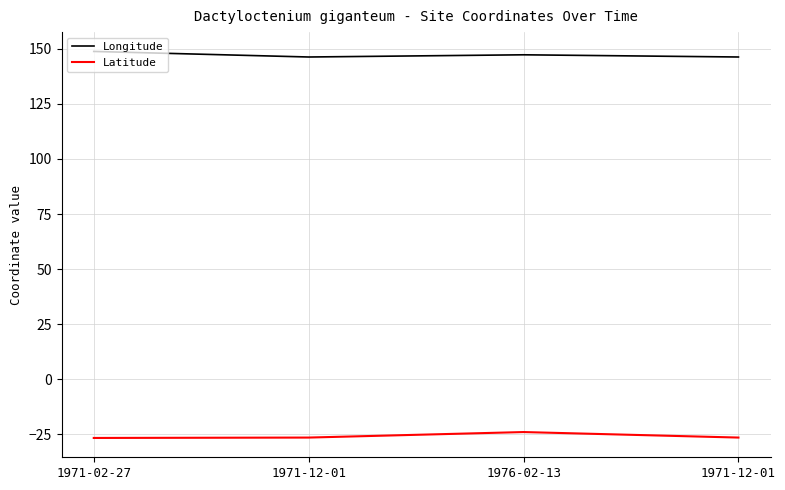

What is the total value across all series at 1971-12-01?

119.8